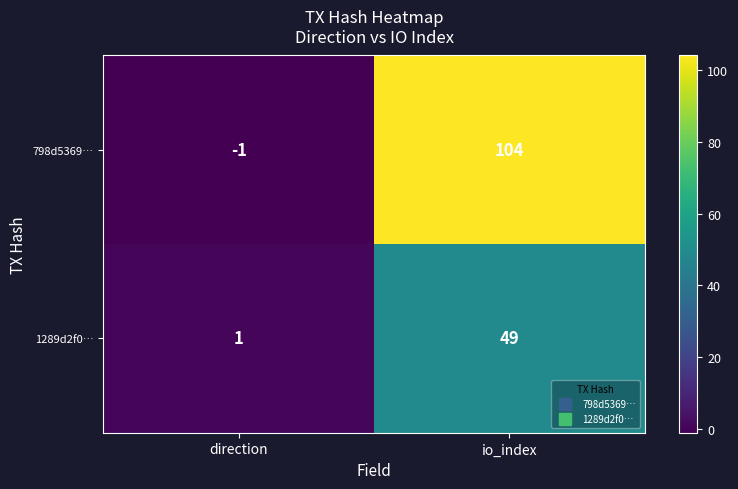

Is the value of 1289d2f0… at io_index greater than the value of 798d5369… at io_index?

No